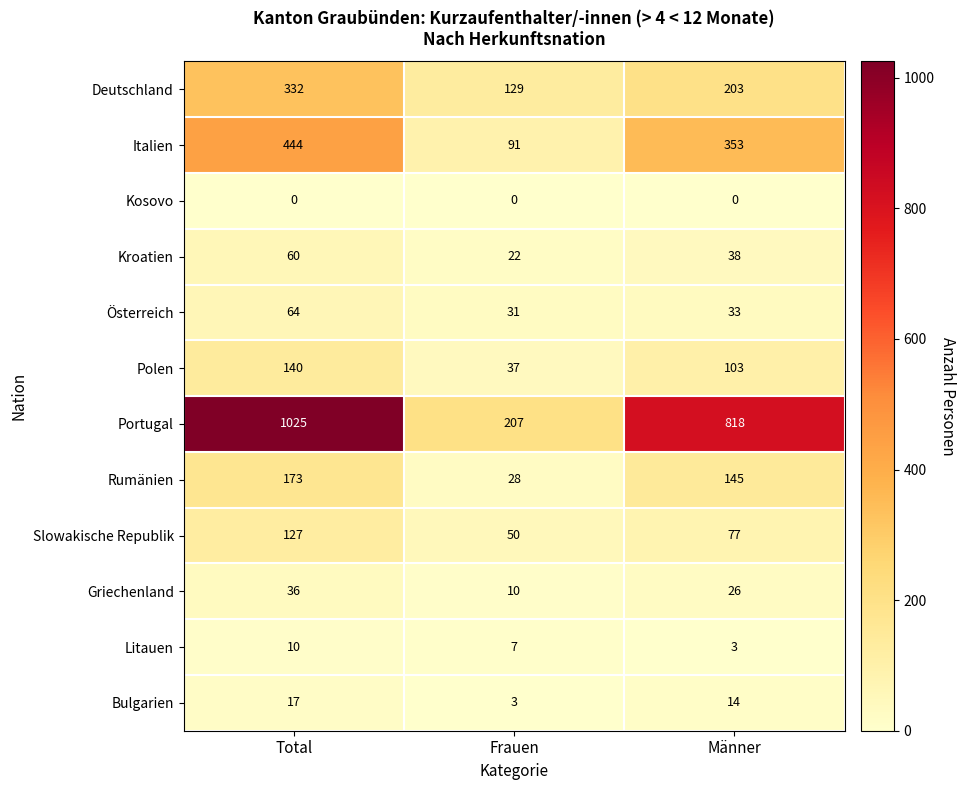

What is the average value of the Rumänien series?

115